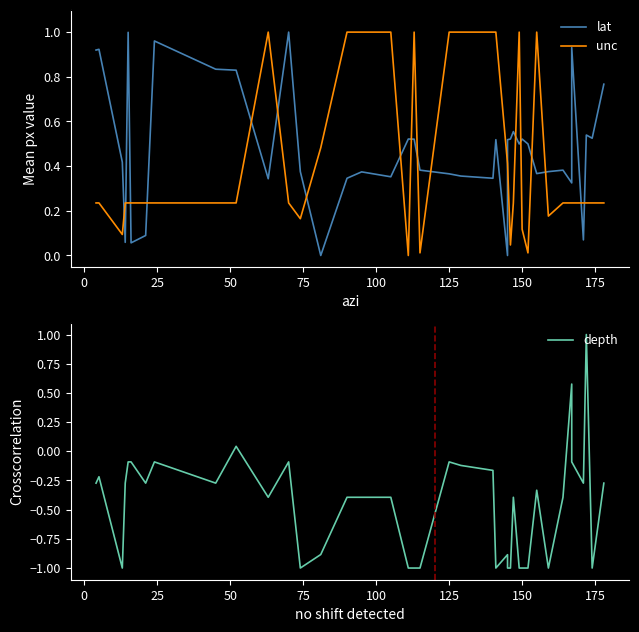

Which series has the widest spread of values?

depth